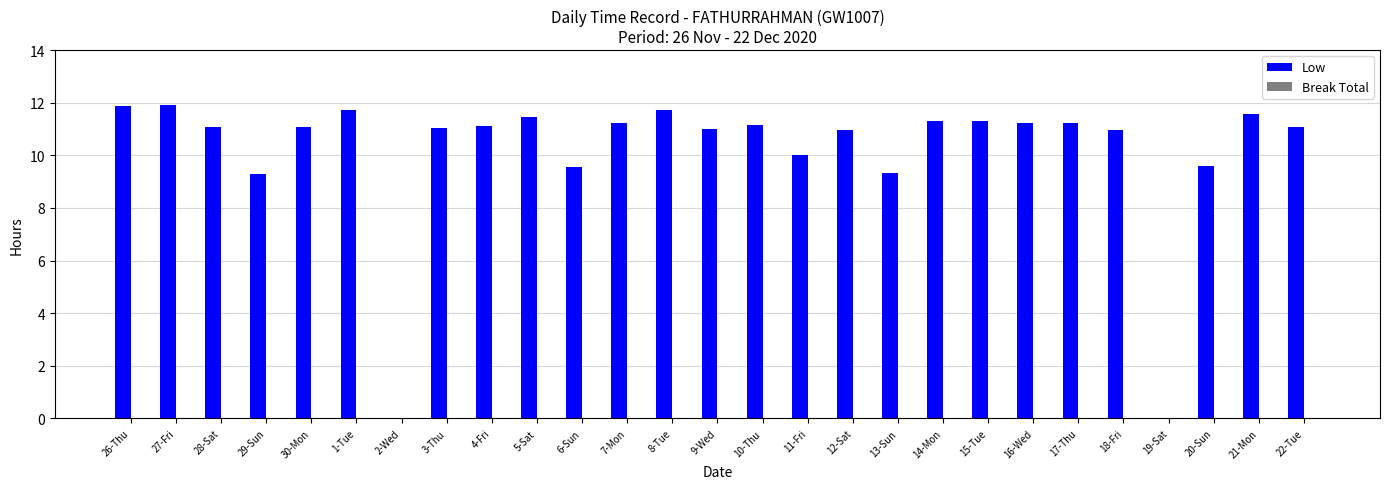

True or false: the data shows 16.3 at 10-Thu.

False